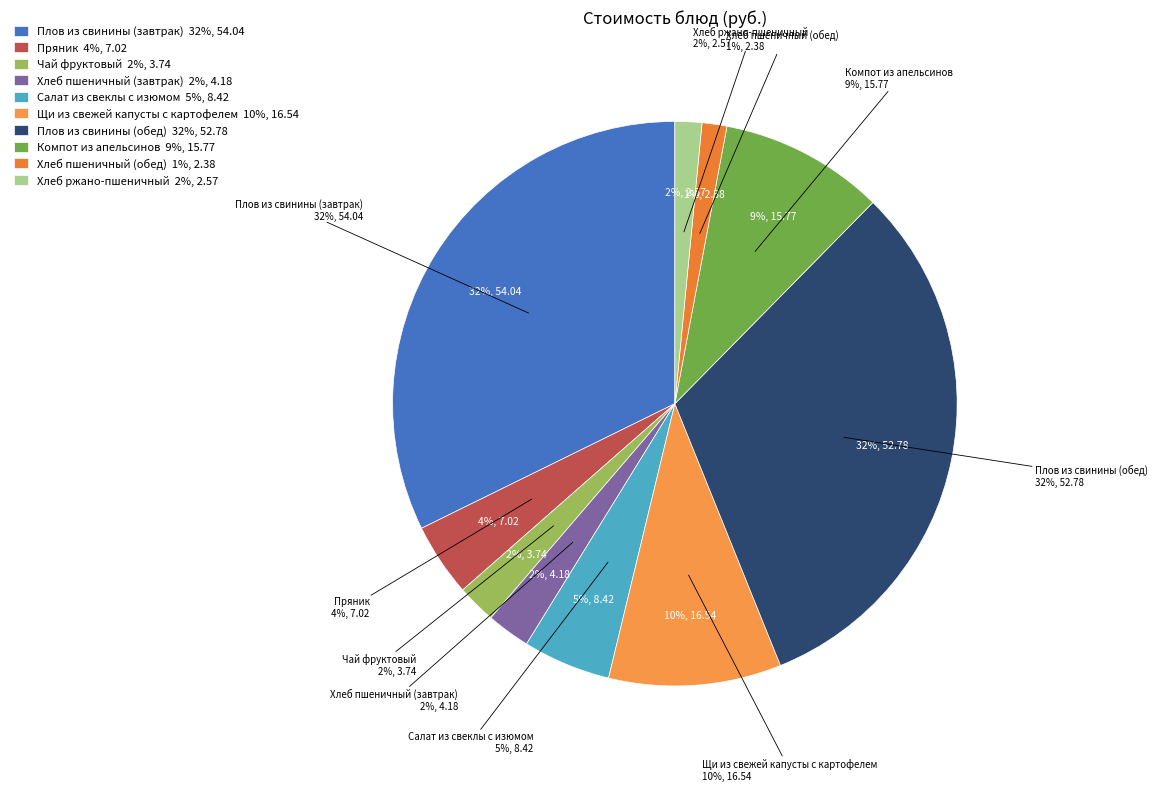

Does any single category account for the majority?

No